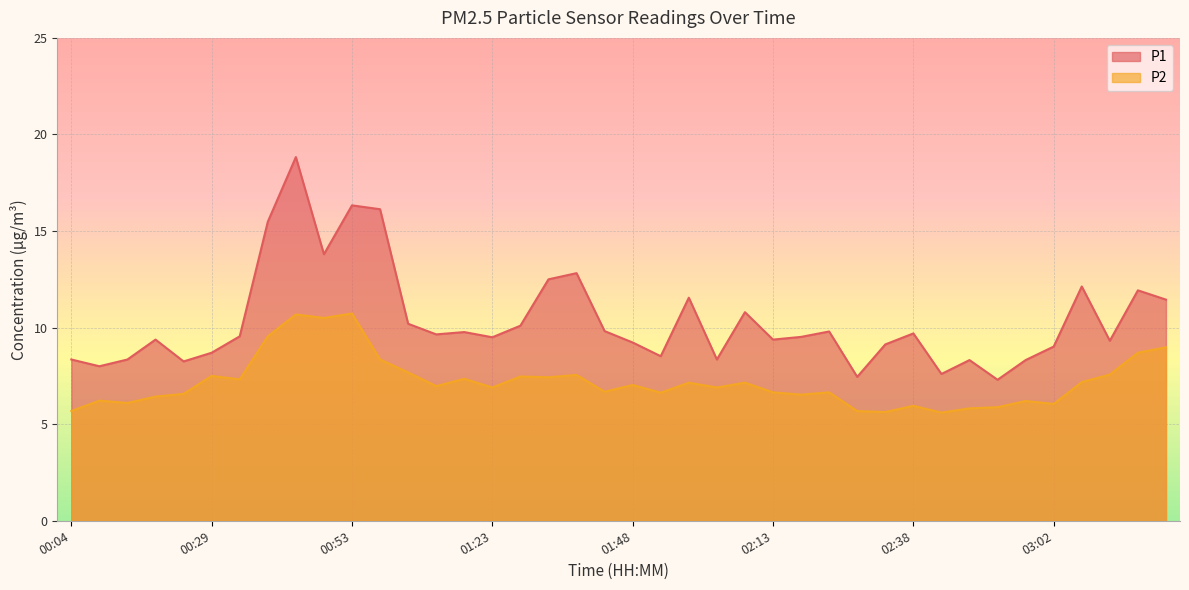

List the series in order of their overall mean, lowest first.

P2, P1